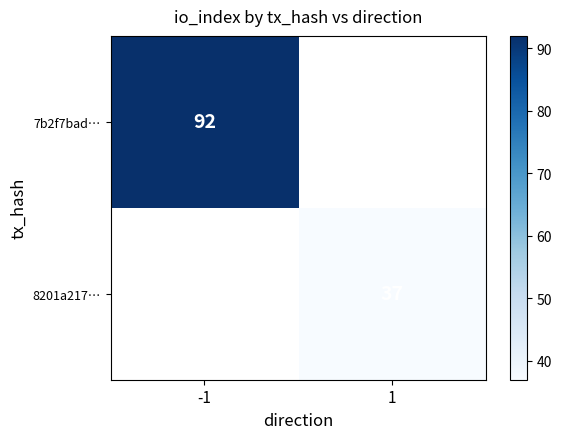

What is the minimum value shown in the chart?

37.0